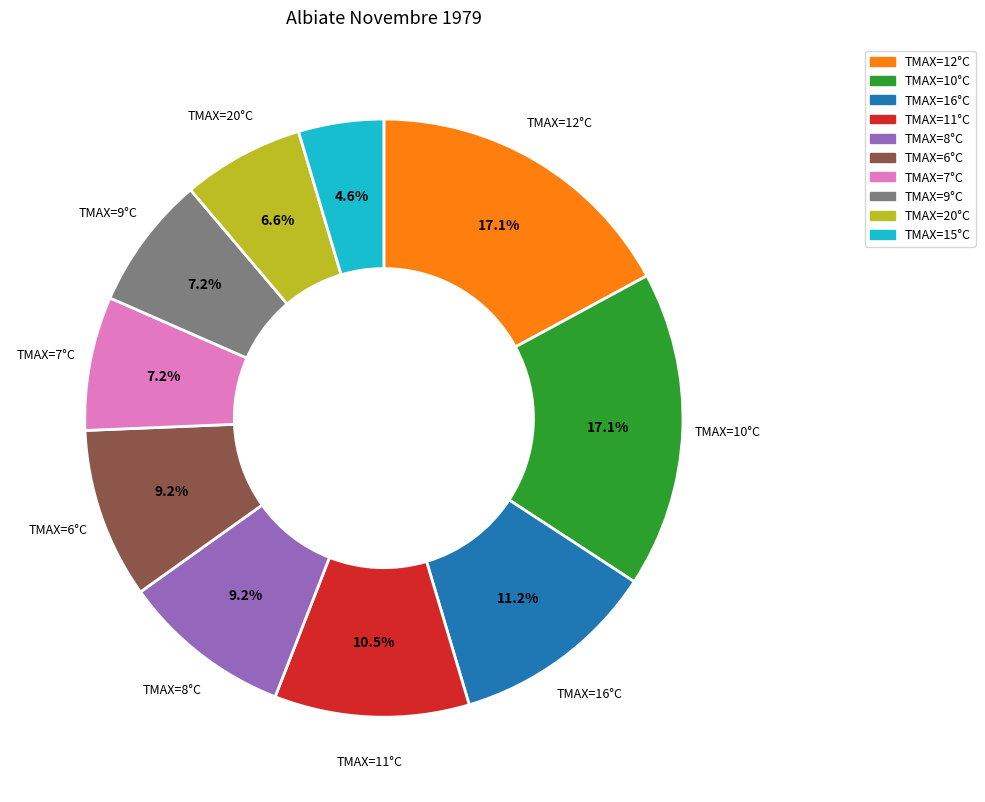

Is there a majority slice in this chart?

No